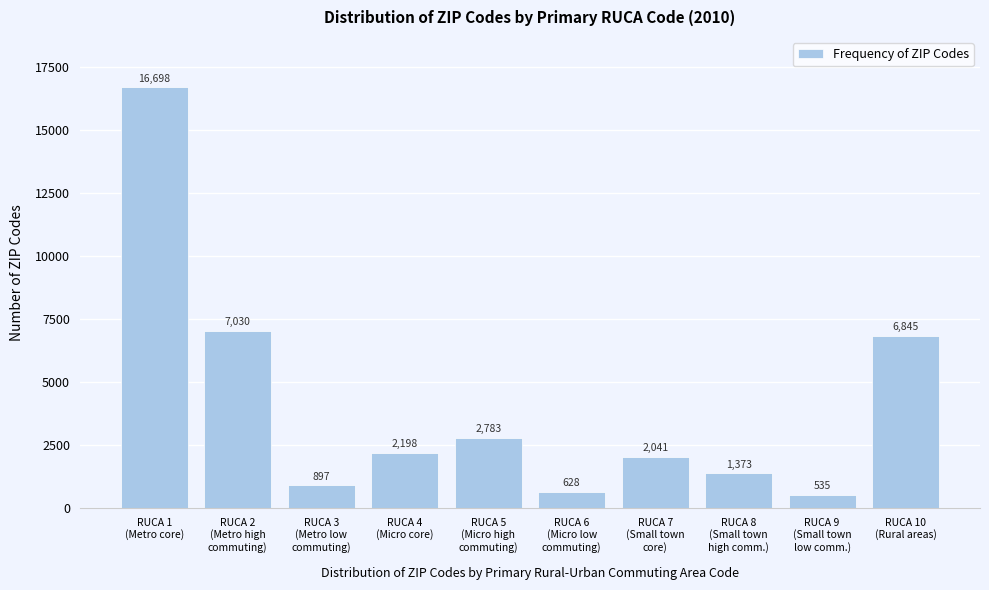

Reading left to right, transcribe all the data shown in this chart.

16698	7030	897	2198	2783	628	2041	1373	535	6845